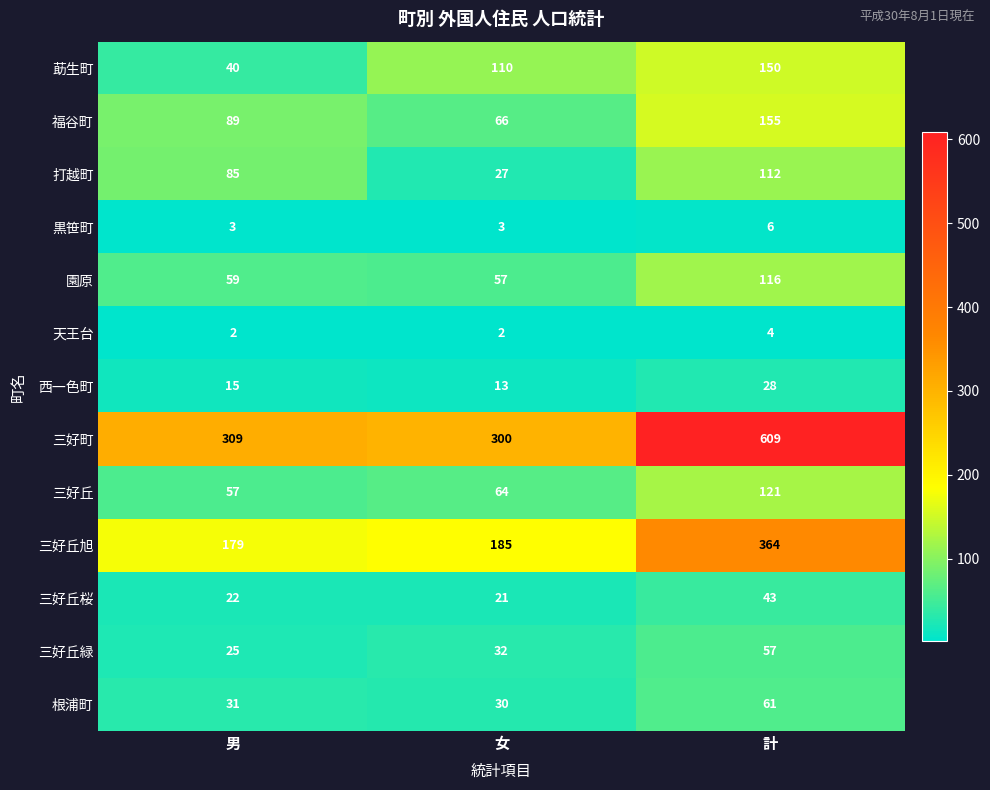

What is the minimum value shown in the chart?

2